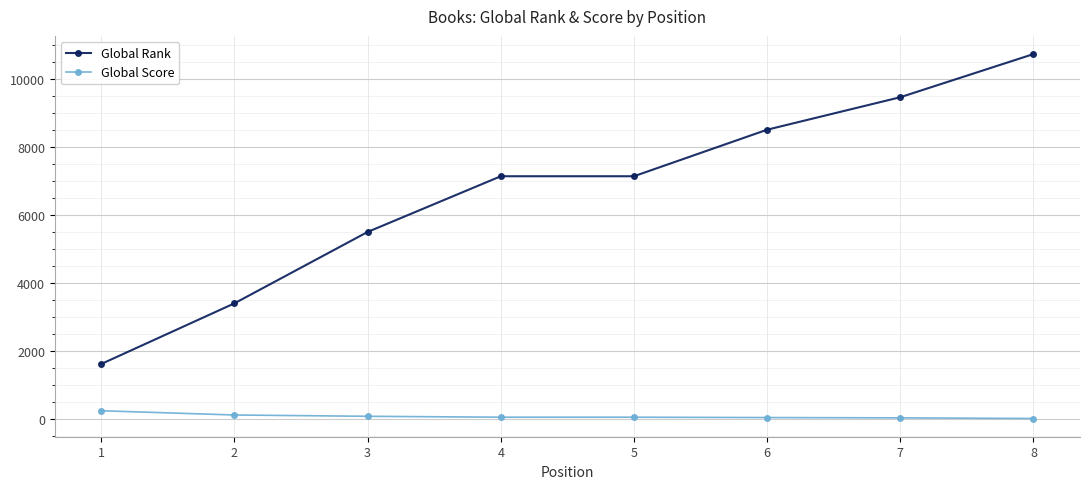

True or false: Global Rank and Global Score cross at least once.

False